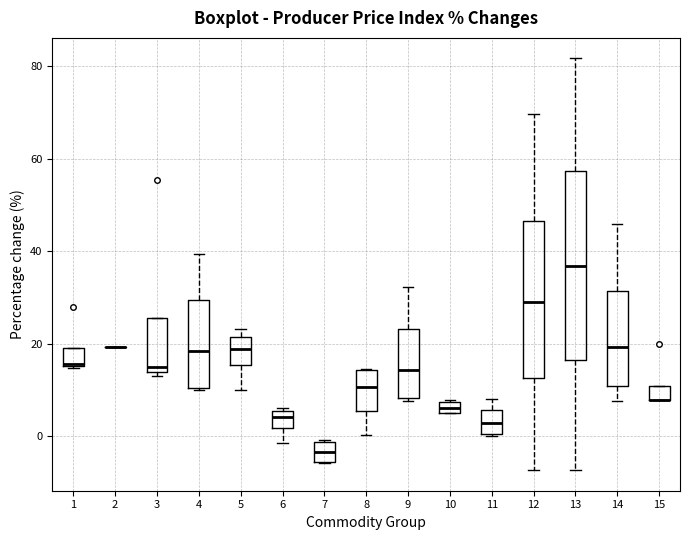

Where does the lower whisker of the box at x = 8 end on the y-axis? The values are not printed on the chart, so give them approximately, as read against the axis.

0